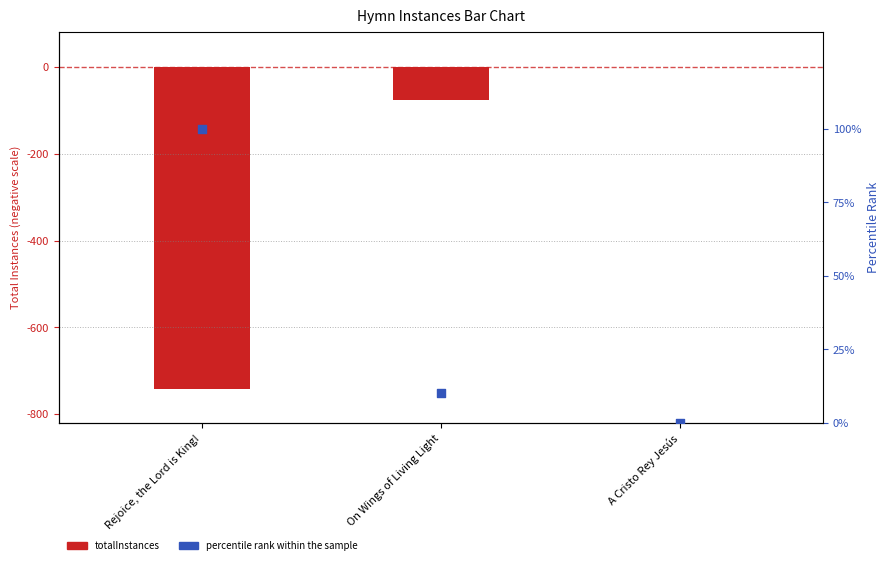

At how many categories does at least one series exceed 39?

1